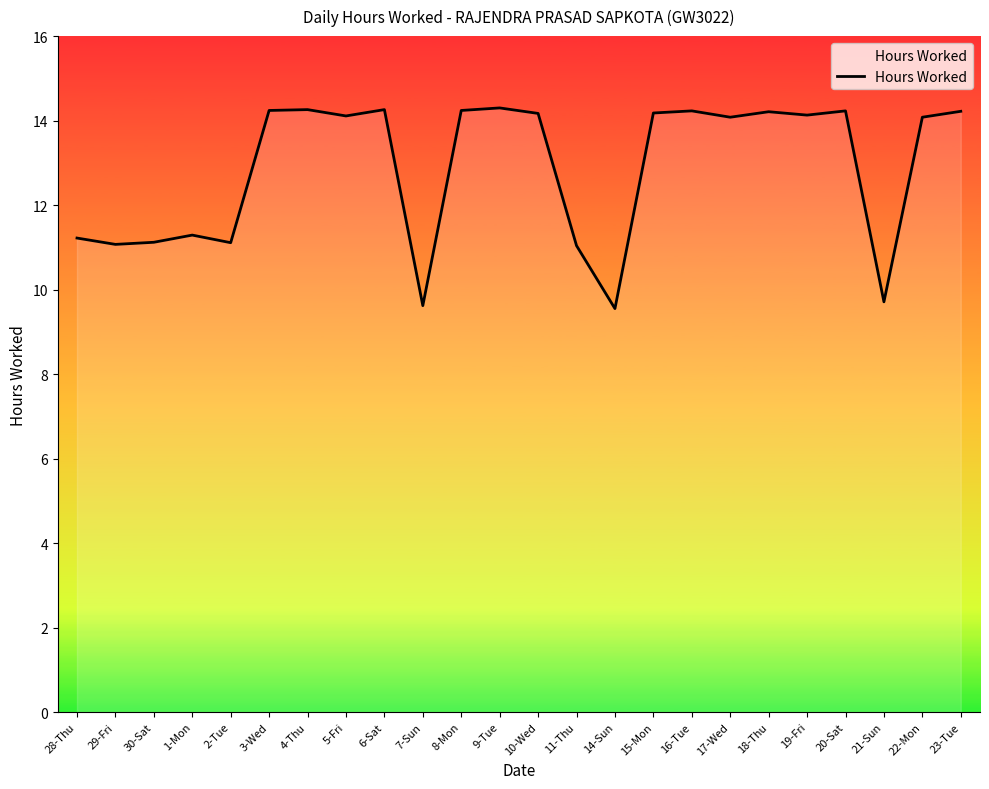

Where does the data first go above 14?

3-Wed